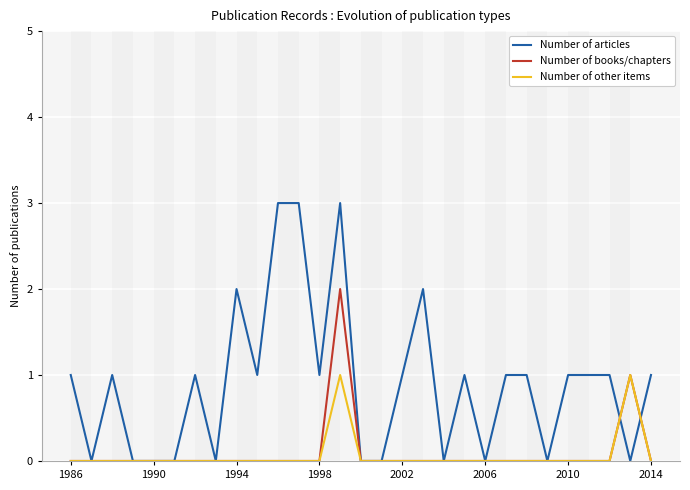

The value of Number of articles at 1986 is 1. True or false?

True